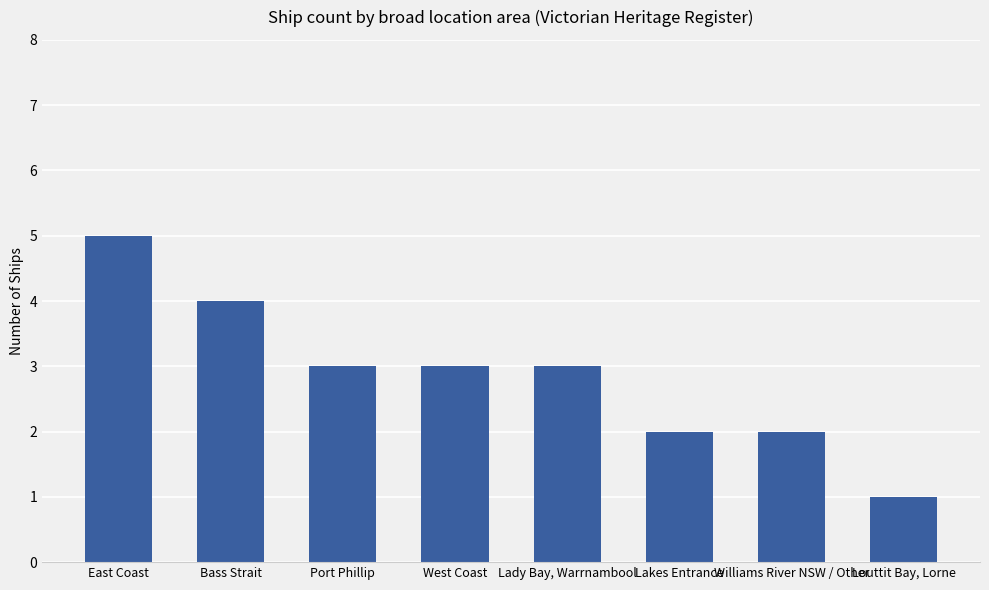

At which label does the data first exceed 3?

East Coast